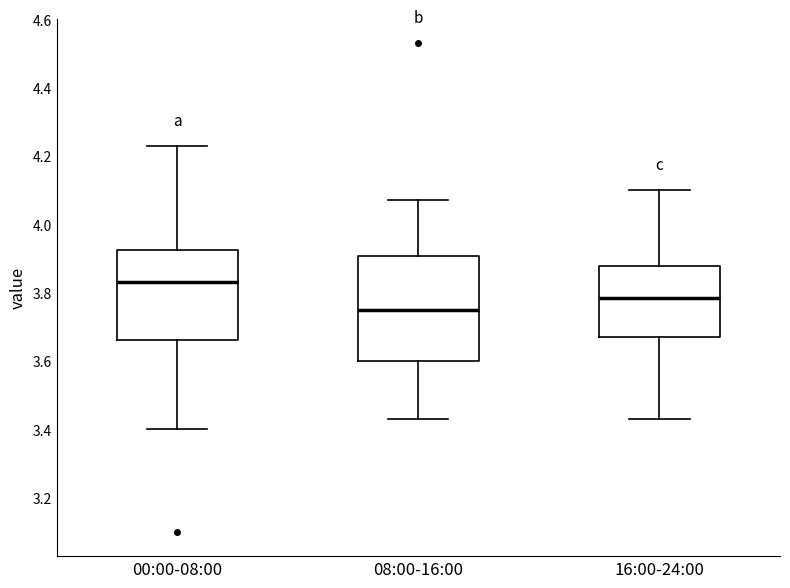

Where does the upper whisker of the box for 16:00-24:00 end on the y-axis? The values are not printed on the chart, so give them approximately, as read against the axis.

4.10